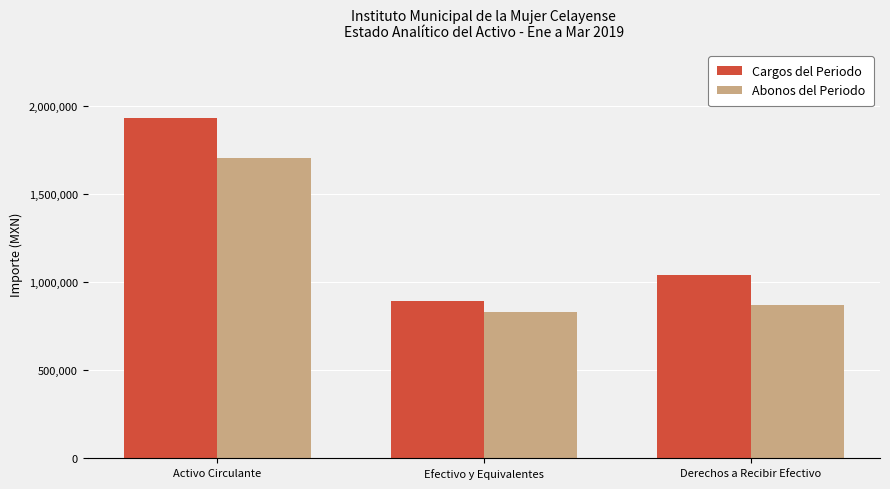

Reading right to left, transcribe all the data shown in this chart.

Cargos del Periodo: 1038569.0	891968.0	1930537.0
Abonos del Periodo: 872039.0	829811.8	1701850.8